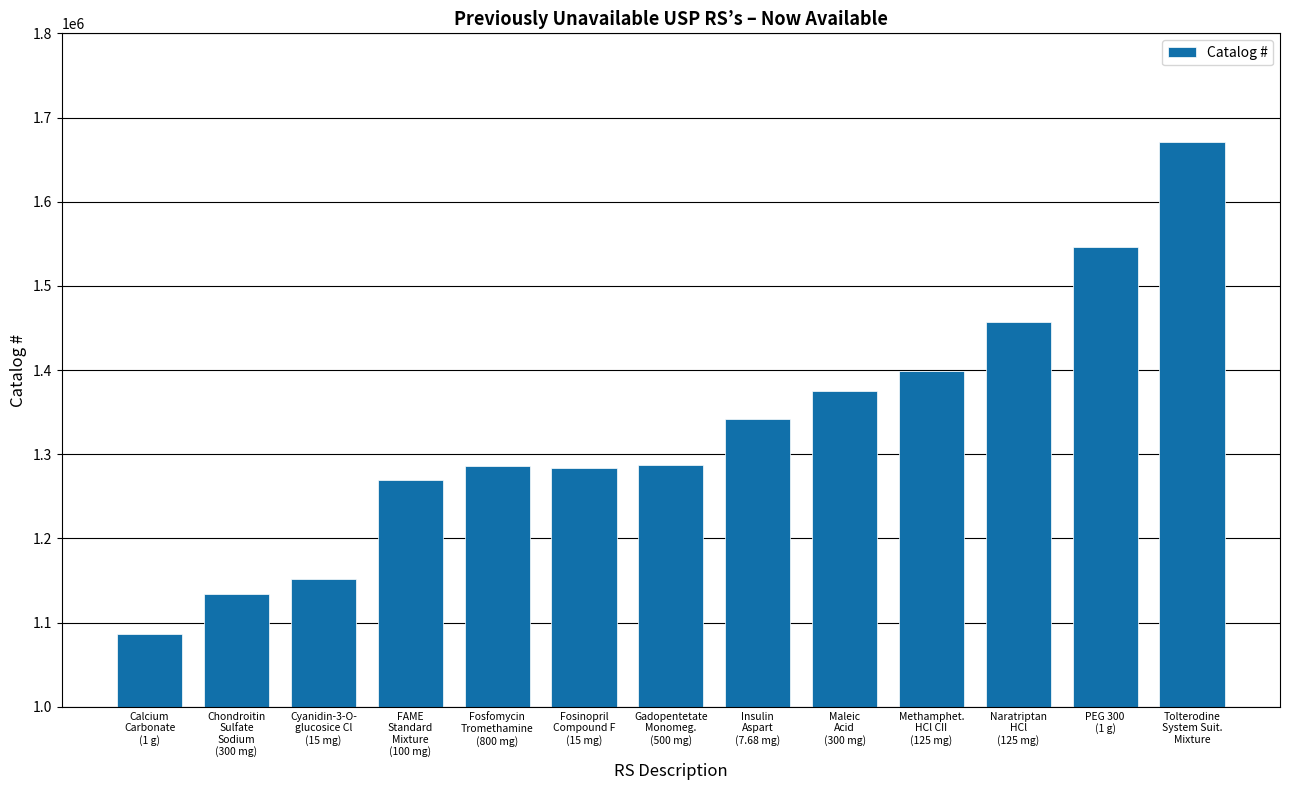

What position from the left is Fosfomycin
Tromethamine
(800 mg)?

5